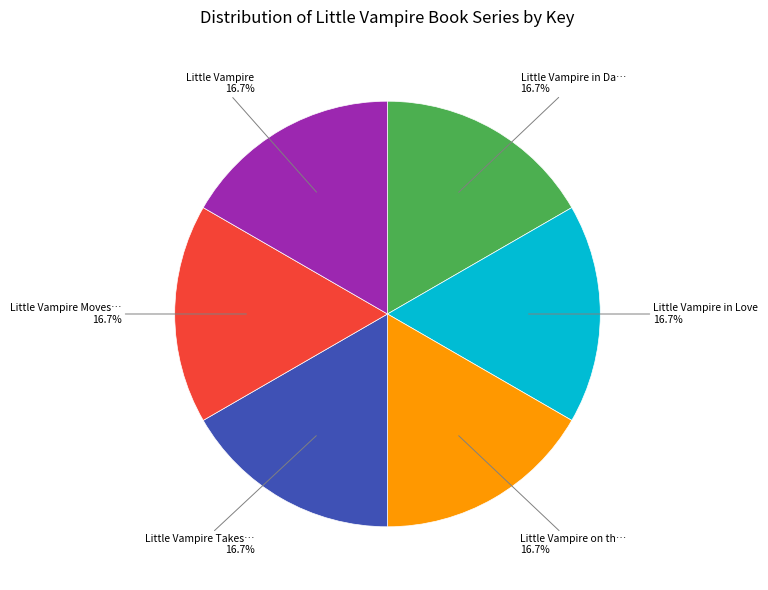

Is there a majority slice in this chart?

No